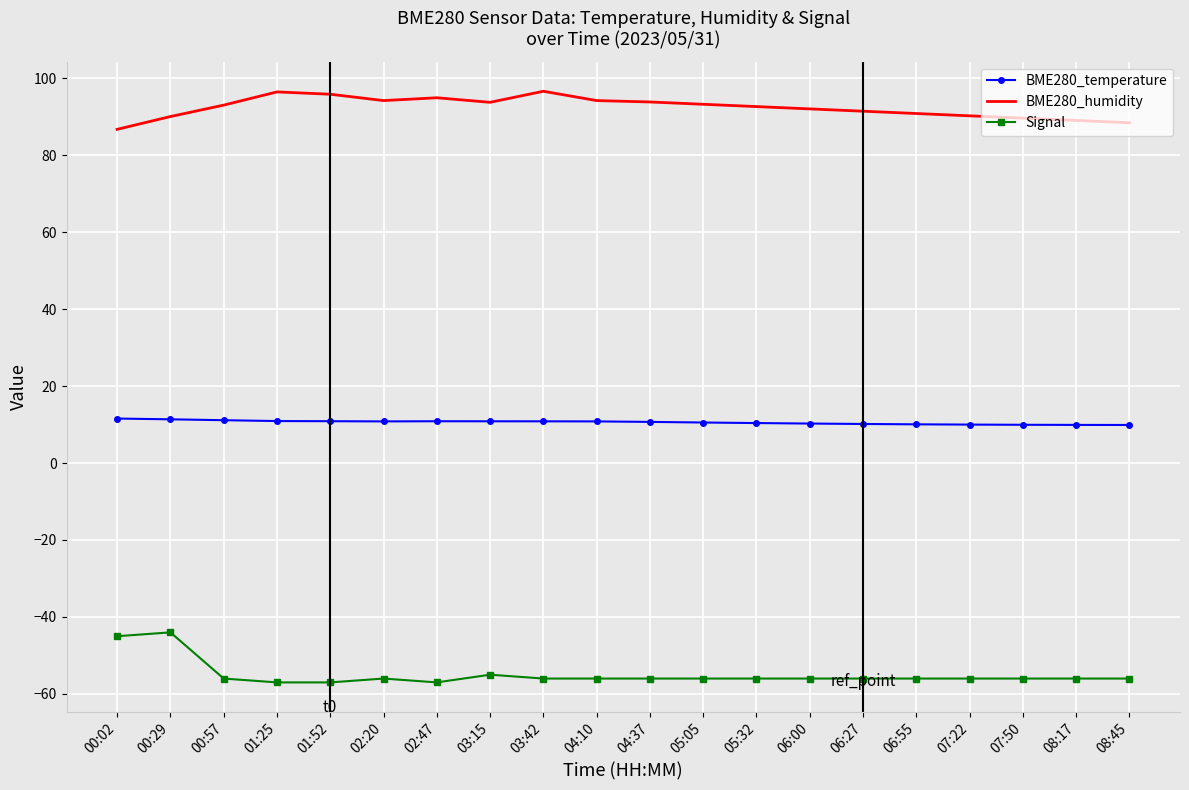

True or false: BME280_temperature and BME280_humidity cross at least once.

False